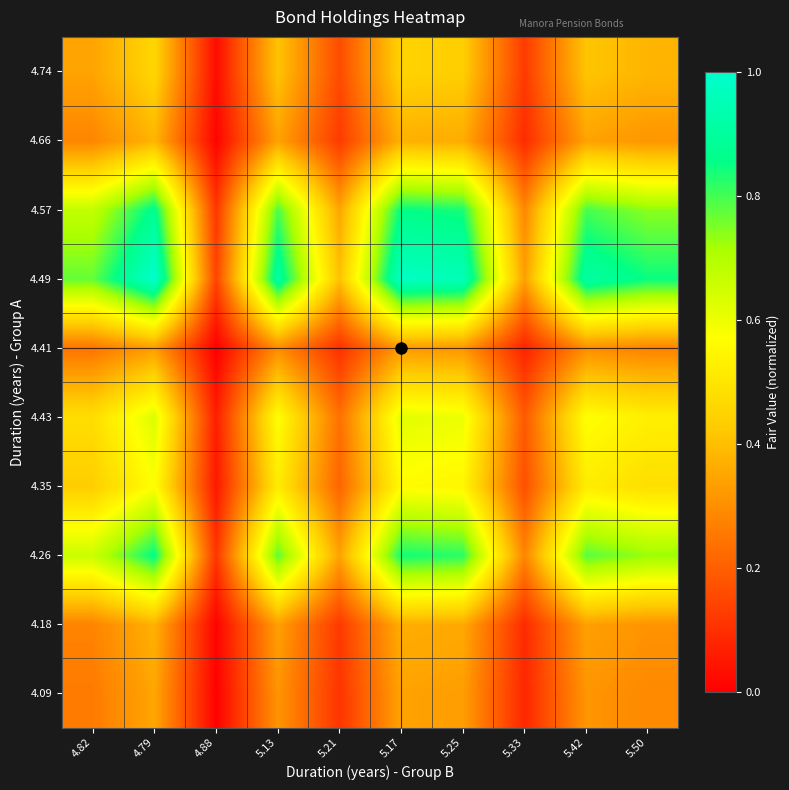

Reading left to right, what are all the values shown in this chart?

4.09: 4.82=0.3	4.79=0.4	4.88=0.0	5.13=0.3	5.21=0.1	5.17=0.3	5.25=0.3	5.33=0.1	5.42=0.3	5.50=0.3
4.18: 4.82=0.3	4.79=0.4	4.88=0.0	5.13=0.3	5.21=0.1	5.17=0.4	5.25=0.4	5.33=0.1	5.42=0.3	5.50=0.3
4.26: 4.82=0.7	4.79=0.9	4.88=0.1	5.13=0.8	5.21=0.3	5.17=0.8	5.25=0.8	5.33=0.3	5.42=0.8	5.50=0.7
4.35: 4.82=0.4	4.79=0.6	4.88=0.1	5.13=0.5	5.21=0.2	5.17=0.6	5.25=0.5	5.33=0.2	5.42=0.5	5.50=0.5
4.43: 4.82=0.5	4.79=0.6	4.88=0.1	5.13=0.6	5.21=0.2	5.17=0.6	5.25=0.6	5.33=0.2	5.42=0.6	5.50=0.5
4.41: 4.82=0.2	4.79=0.3	4.88=0.0	5.13=0.3	5.21=0.1	5.17=0.3	5.25=0.3	5.33=0.1	5.42=0.3	5.50=0.3
4.49: 4.82=0.8	4.79=1.0	4.88=0.1	5.13=0.9	5.21=0.4	5.17=1.0	5.25=1.0	5.33=0.3	5.42=0.9	5.50=0.8
4.57: 4.82=0.7	4.79=0.9	4.88=0.1	5.13=0.8	5.21=0.3	5.17=0.9	5.25=0.8	5.33=0.3	5.42=0.8	5.50=0.7
4.66: 4.82=0.3	4.79=0.4	4.88=0.0	5.13=0.3	5.21=0.1	5.17=0.4	5.25=0.4	5.33=0.1	5.42=0.3	5.50=0.3
4.74: 4.82=0.3	4.79=0.5	4.88=0.0	5.13=0.4	5.21=0.2	5.17=0.4	5.25=0.4	5.33=0.1	5.42=0.4	5.50=0.4